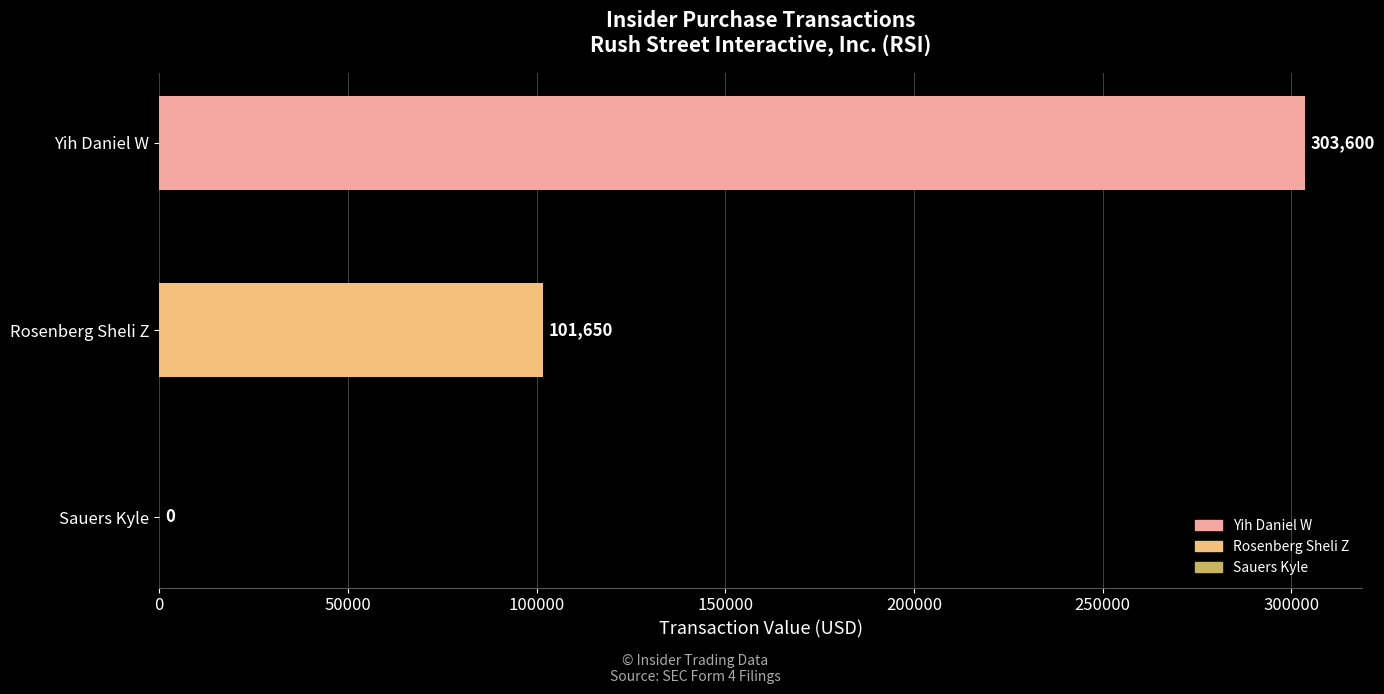

What is the greatest value displayed?

303600